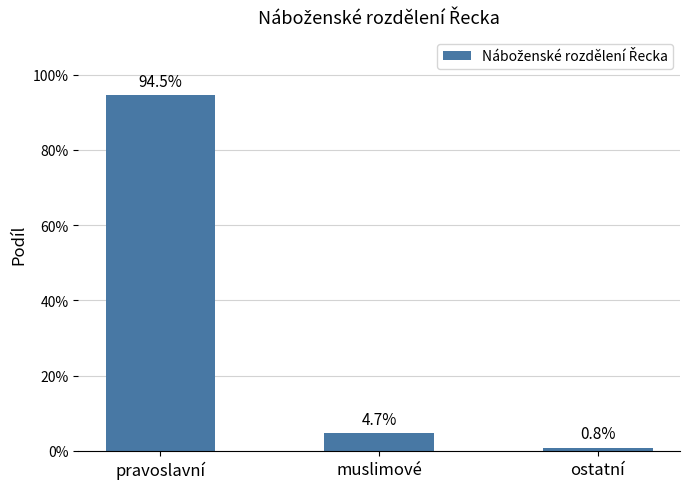

Reading left to right, transcribe all the data shown in this chart.

pravoslavní=0.9	muslimové=0.0	ostatní=0.0